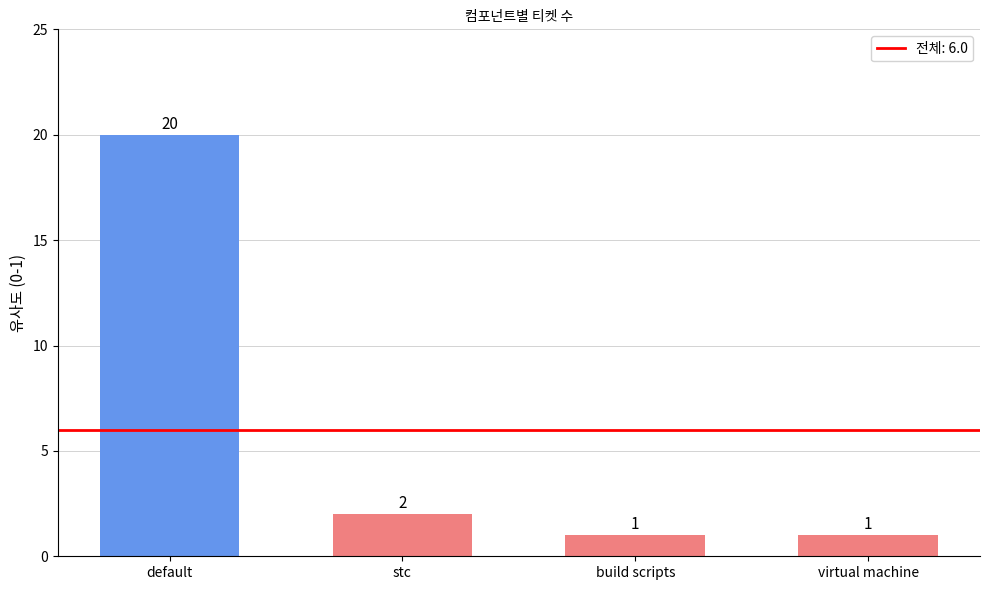

What is the value of the 1st bar from the left?

20